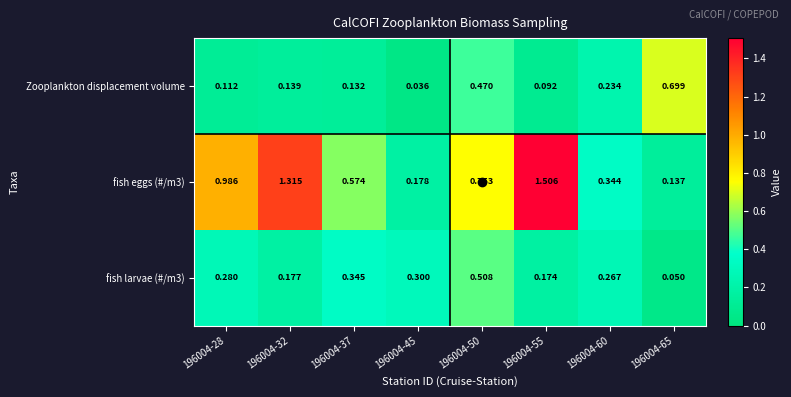

Is the value of fish eggs (#/m3) at 196004-32 greater than the value of Zooplankton displacement volume at 196004-45?

Yes